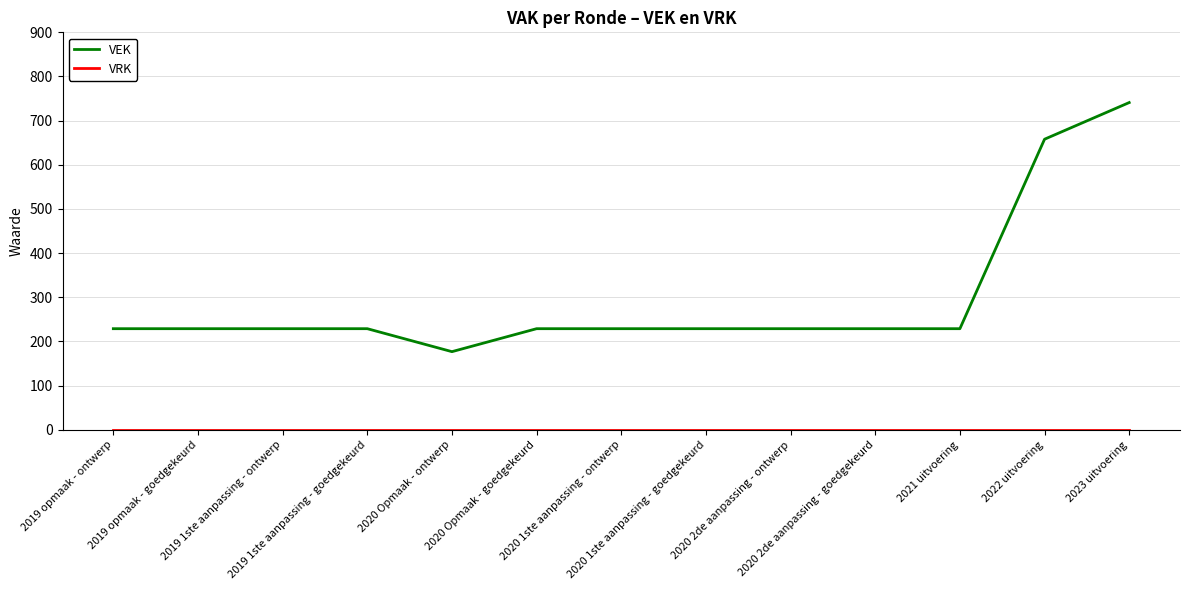

Which series has the largest range (max minus min)?

VEK